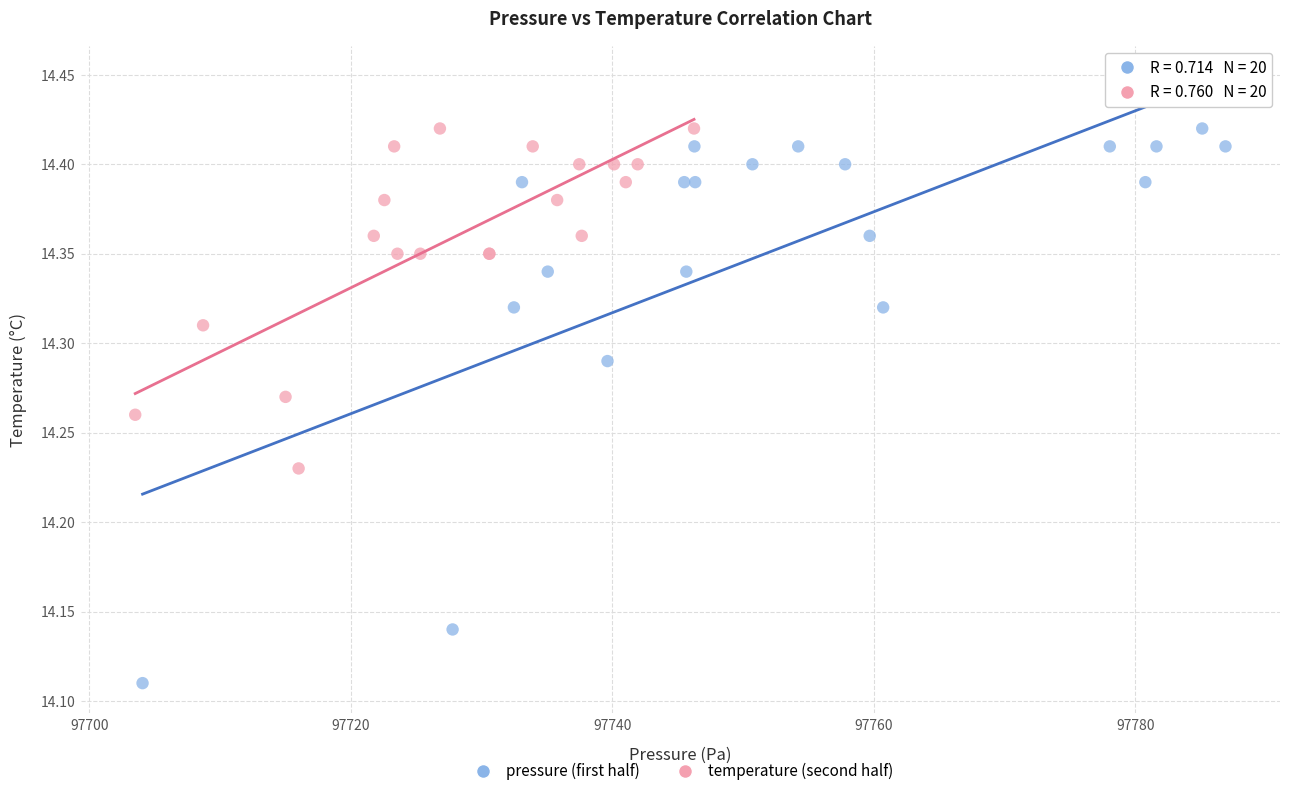

What are all the series names shown in the legend?

pressure (first half), temperature (second half)